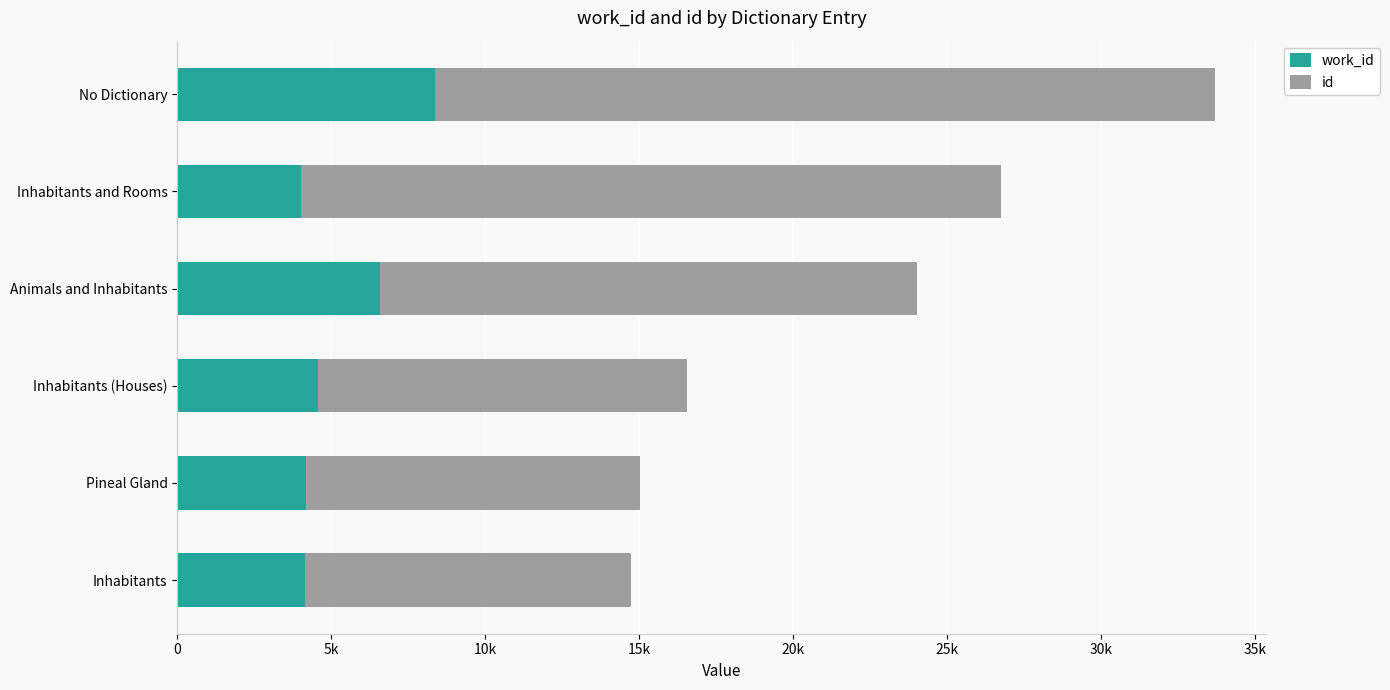

Which series has the largest total across all categories?

id